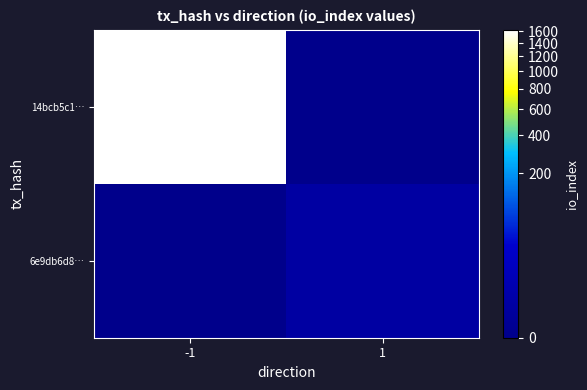

Reading left to right, what are all the values shown in this chart?

14bcb5c1…: -1=1624	1=0
6e9db6d8…: -1=0	1=1